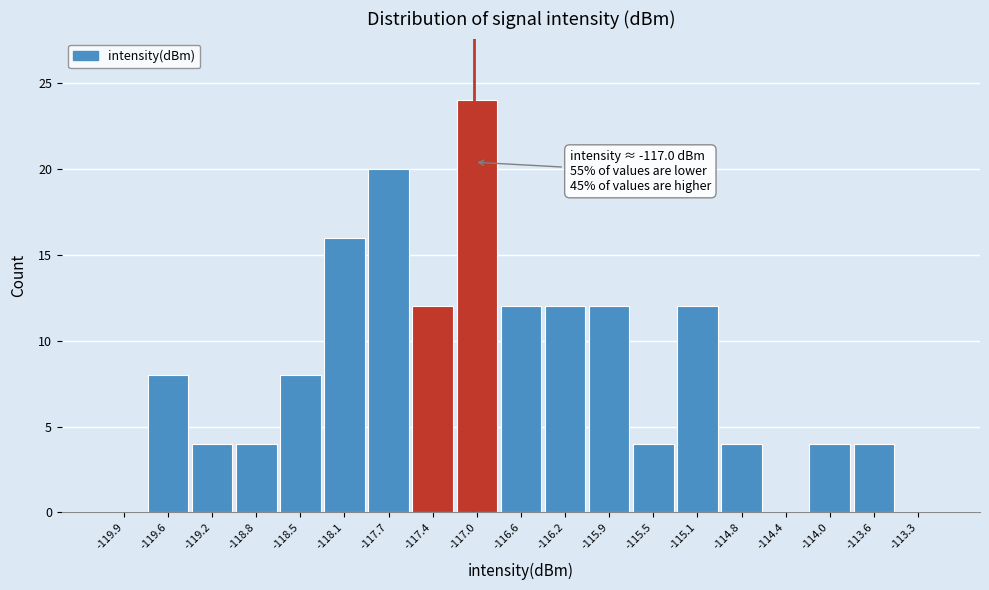

Over which range of the x-axis is the bar tallest?

-117.15 to -116.80